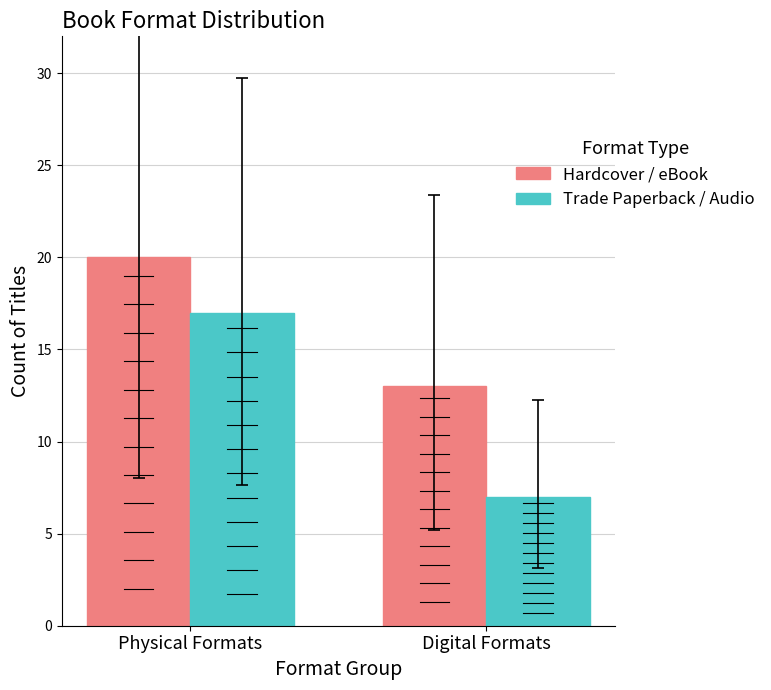

What is the sum of the Trade Paperback / Audio values at Digital Formats and Physical Formats?

24